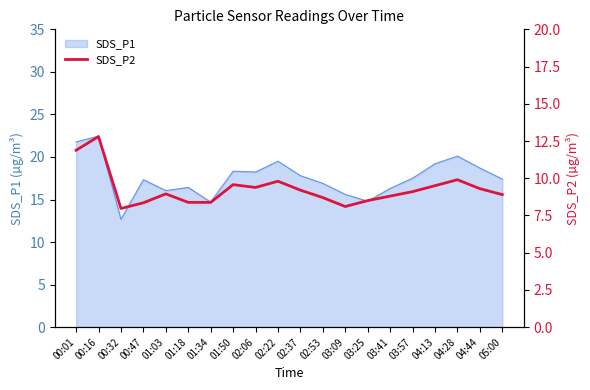

The chart shows a value of 8.5 at 03:25. True or false?

True